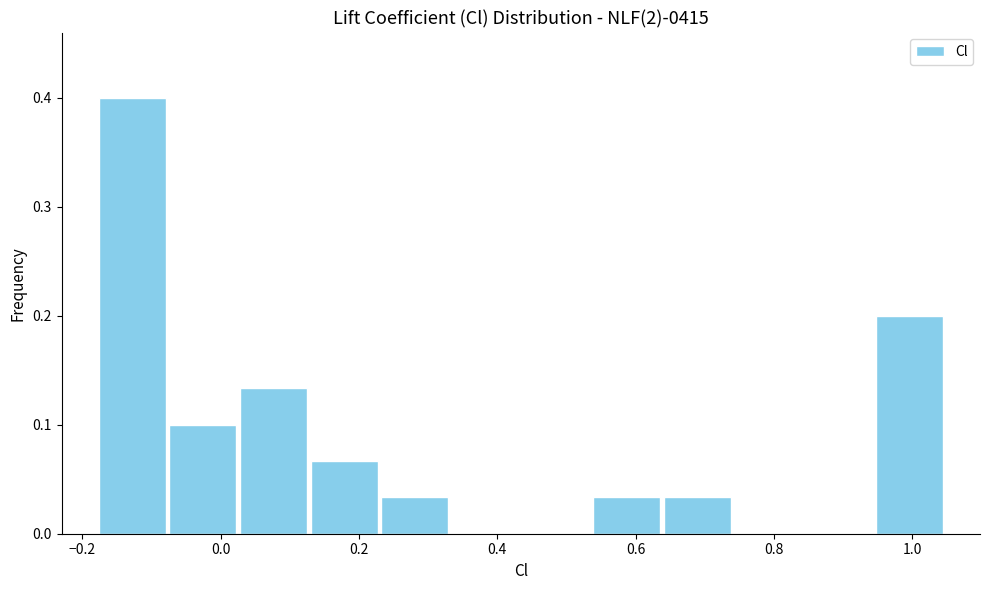

Which range on the x-axis has the tallest bar?

-0.18 to -0.08